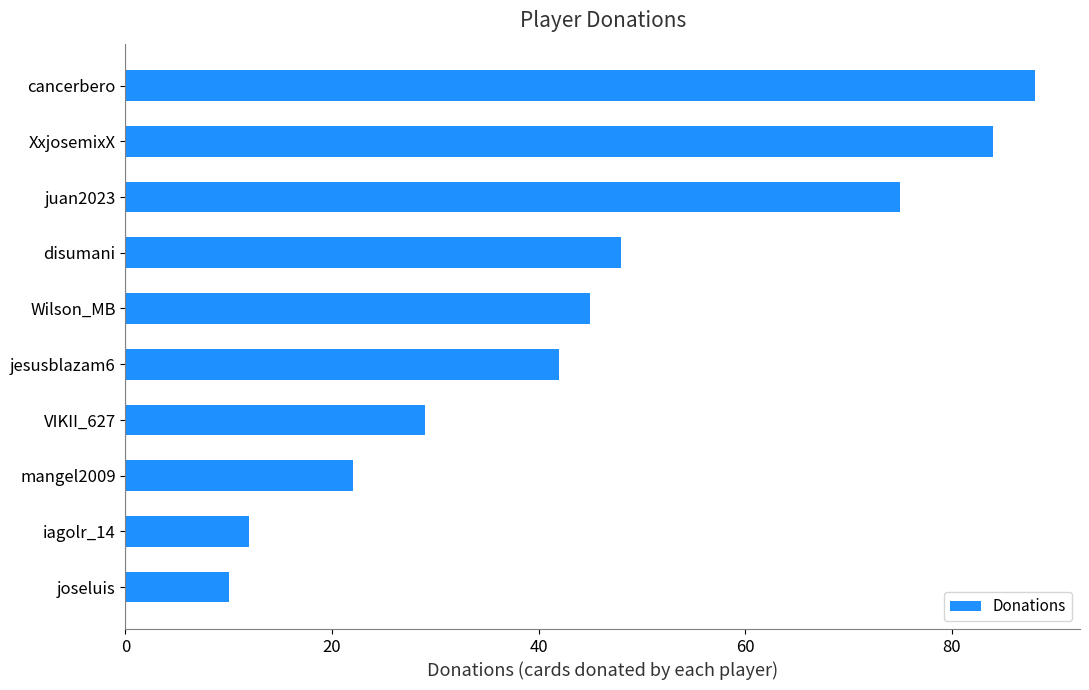

How many series are shown in this chart?

1